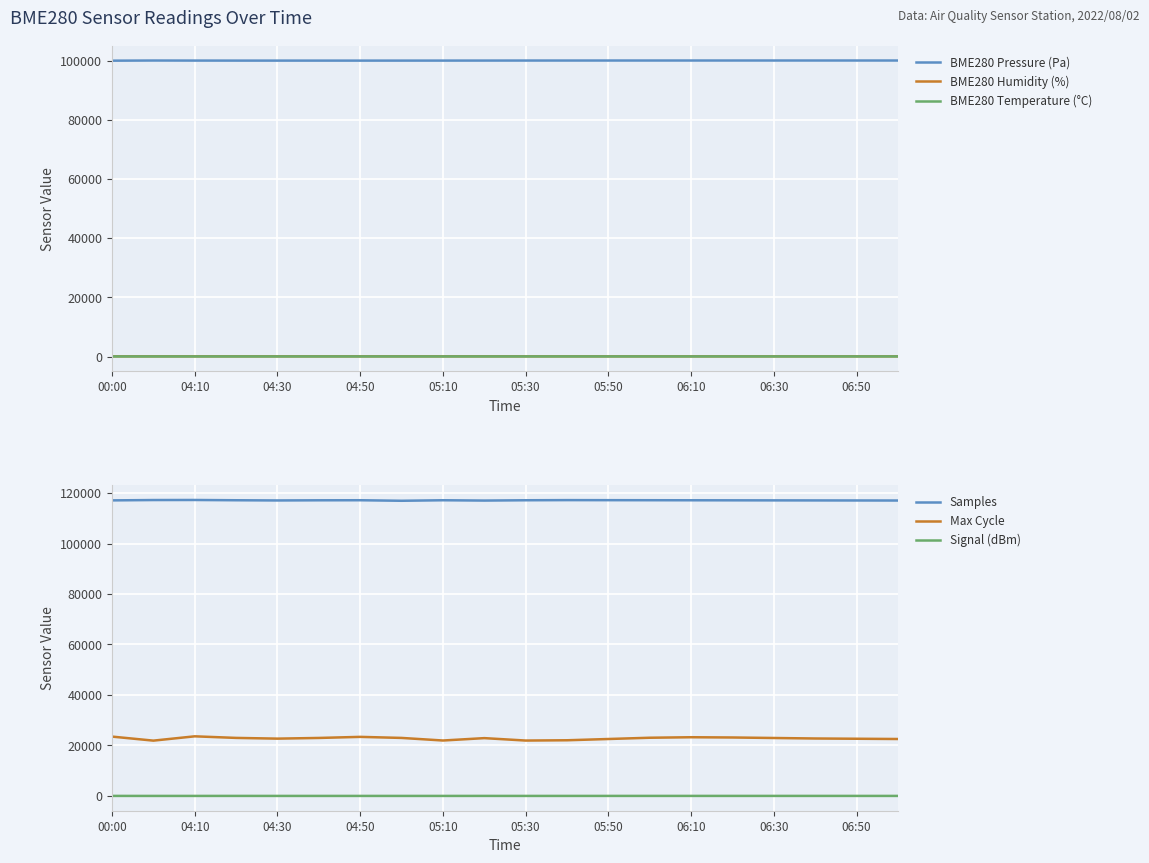

Is this an area chart (filled region under the line)?

No